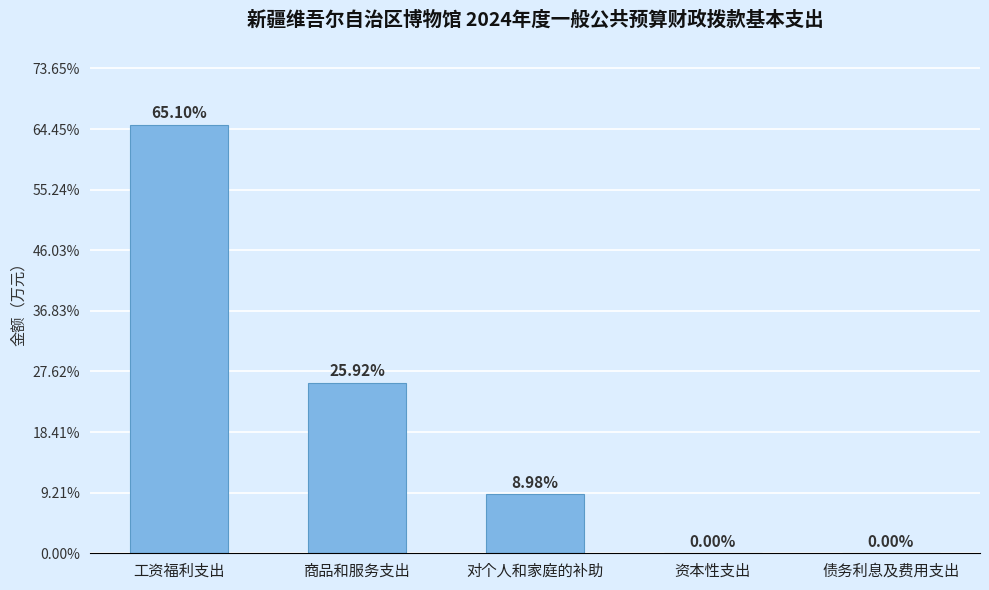

Reading right to left, extract all data points from this chart.

0.0	0.0	243.9	703.8	1767.7